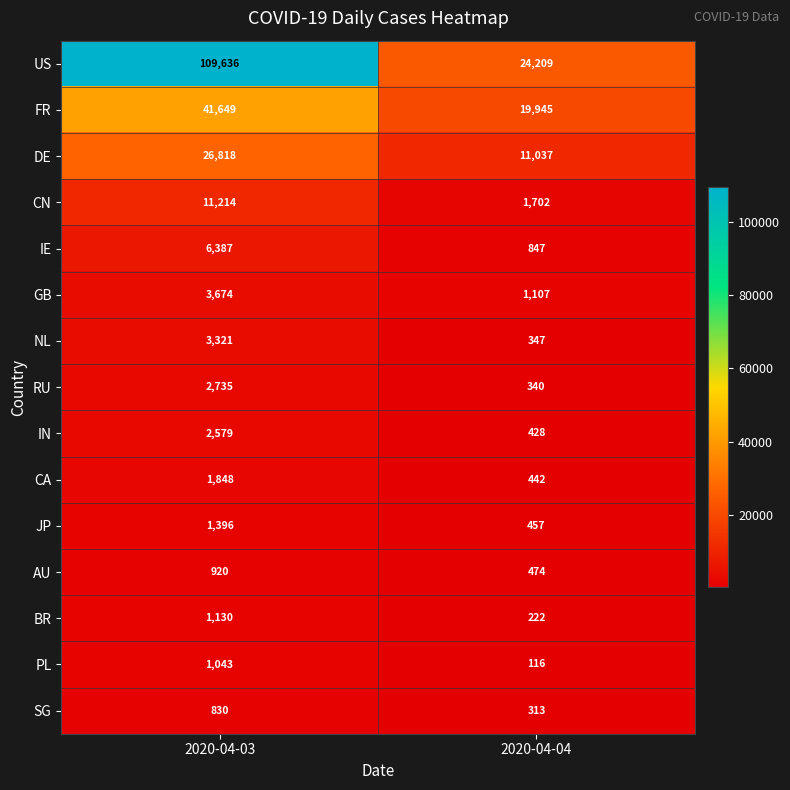

At which category is the sum across all series the highest?

2020-04-03